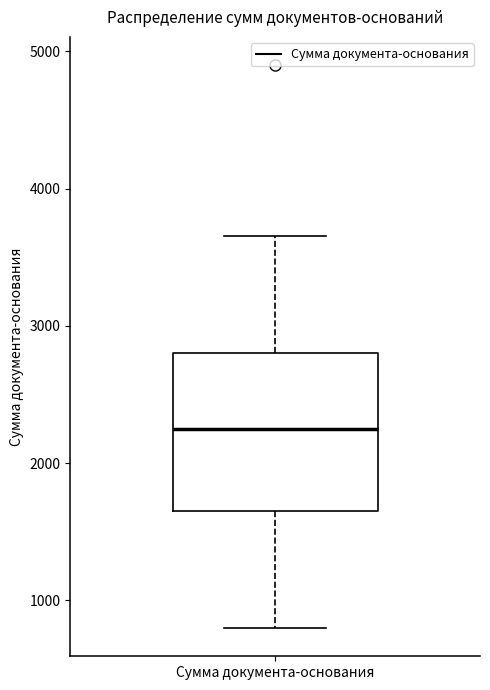

Where does the median line of the box for Сумма документа-основания sit on the y-axis? The values are not printed on the chart, so give them approximately, as read against the axis.

2300